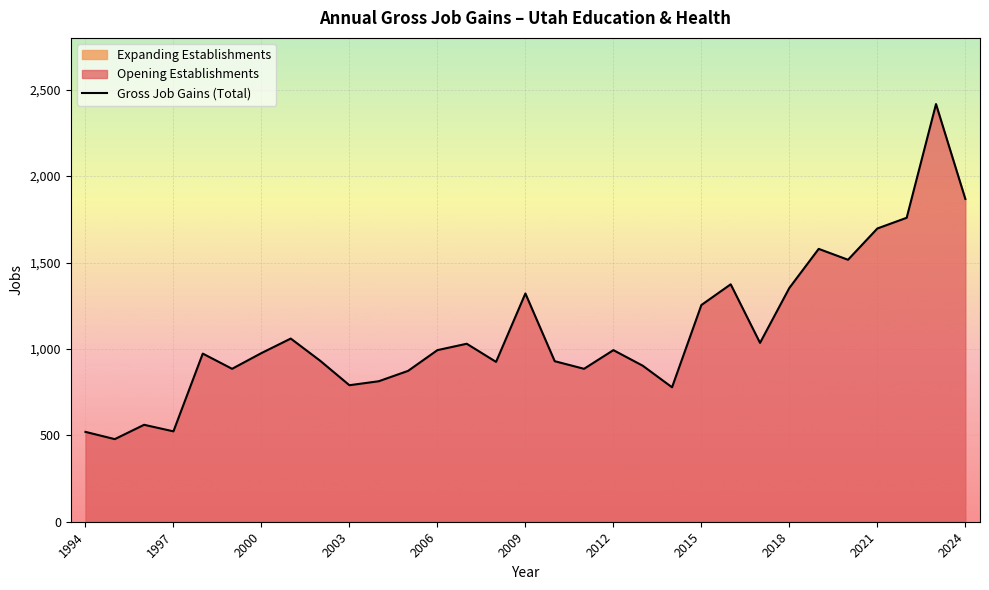

How many lines are shown in the chart?

1